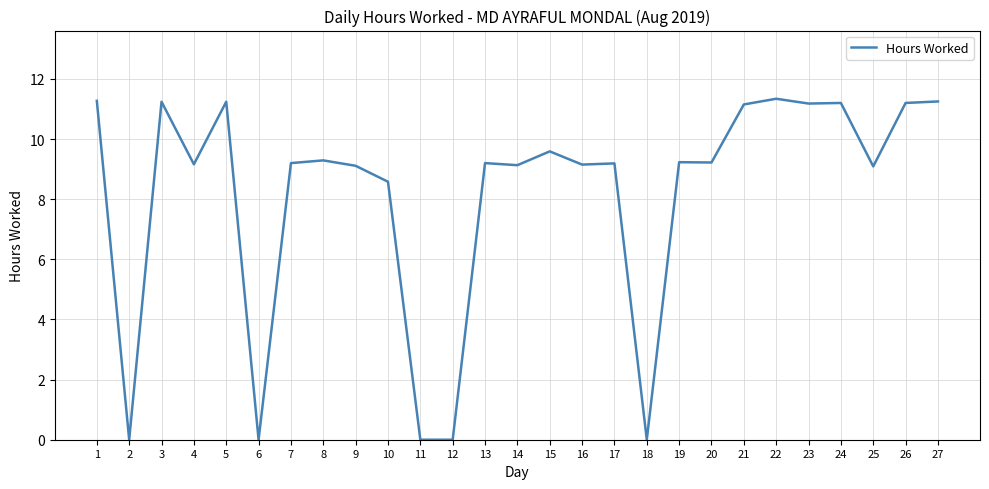

What is the sum of the values at 10 and 23?

19.8